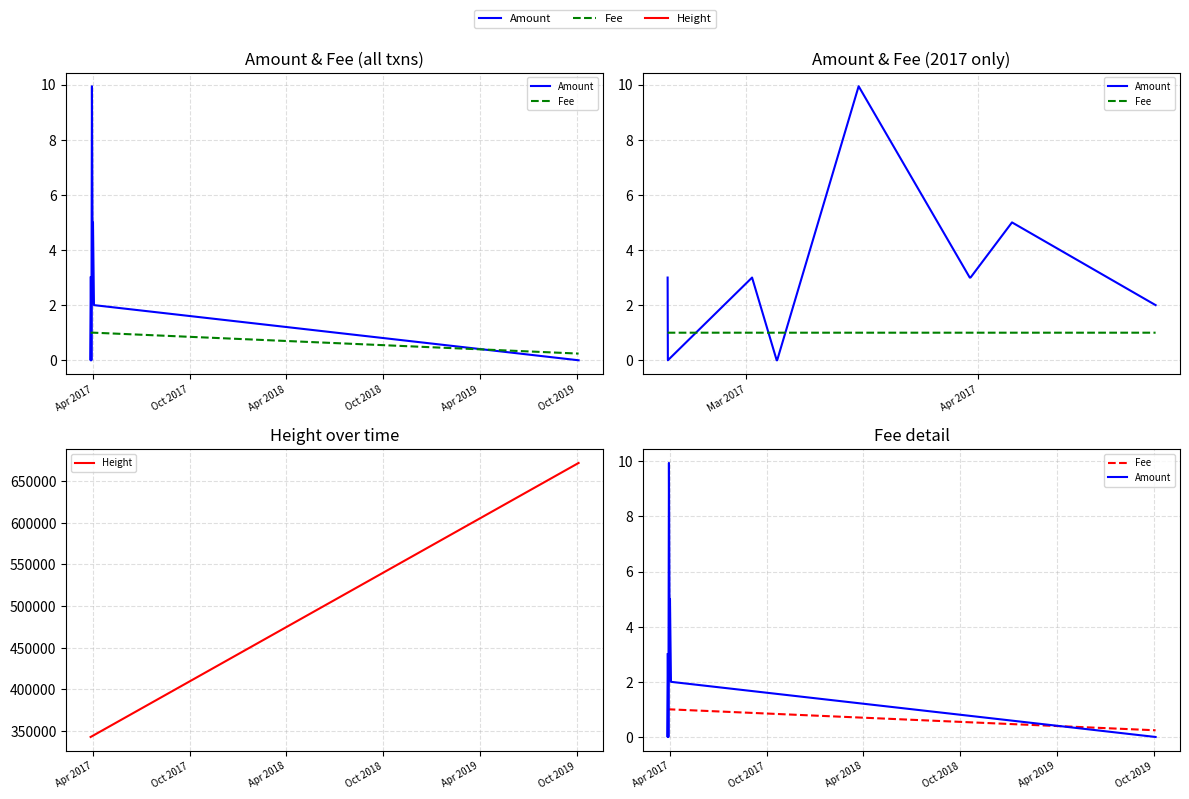

True or false: Amount and Fee cross at least once.

True